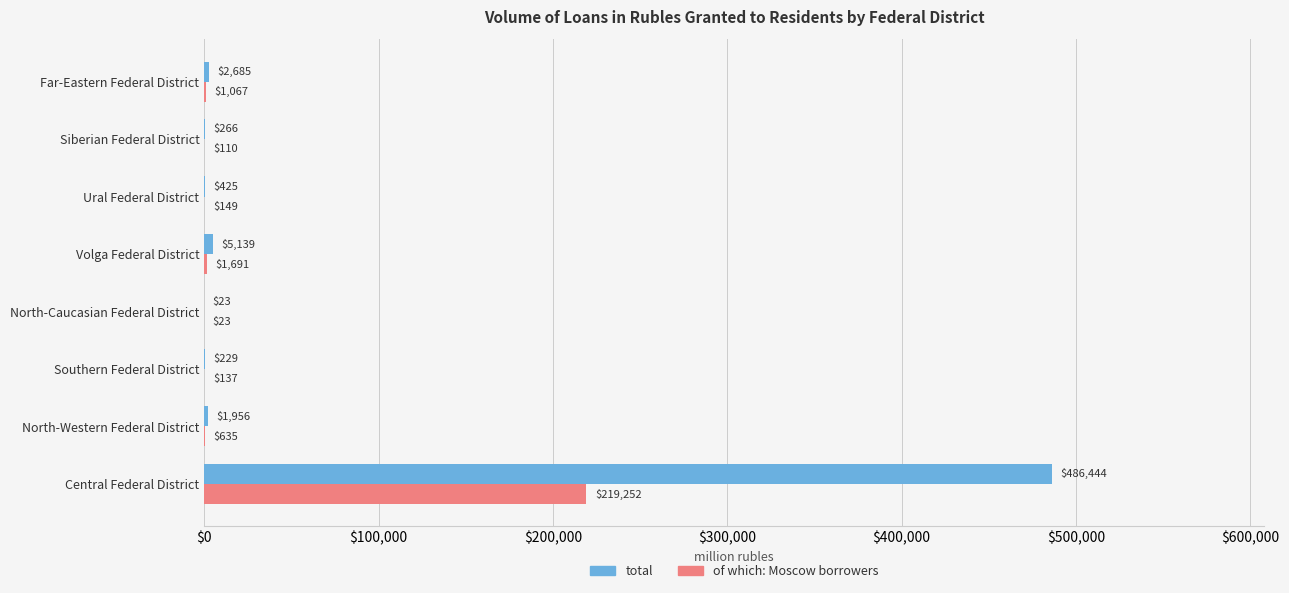

Is it true that total equals 229 at Southern Federal District?

True